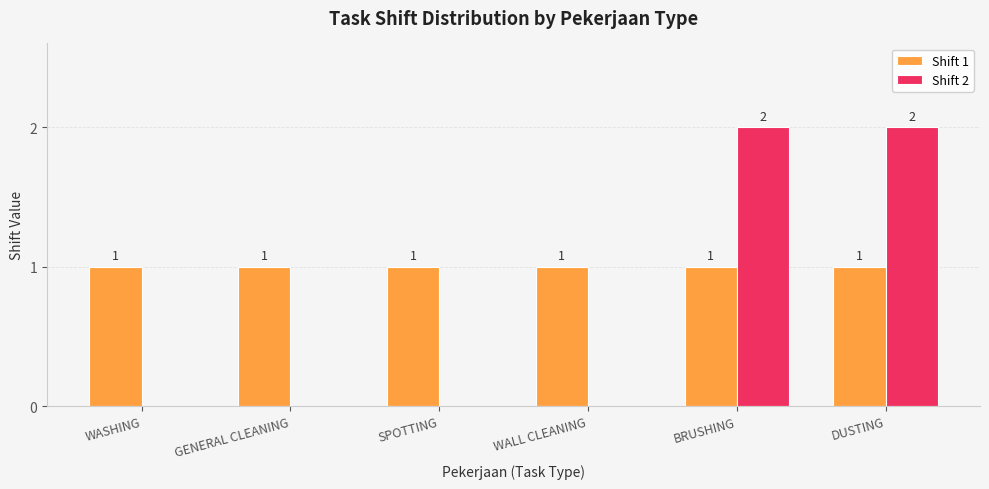

Is the value of Shift 2 at WASHING greater than the value of Shift 1 at WASHING?

No